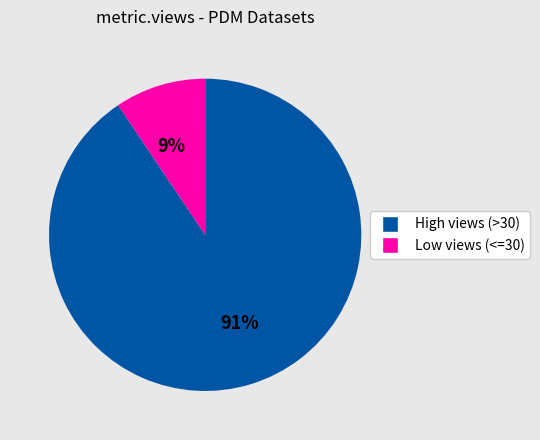

How many slices are in this pie chart?

2